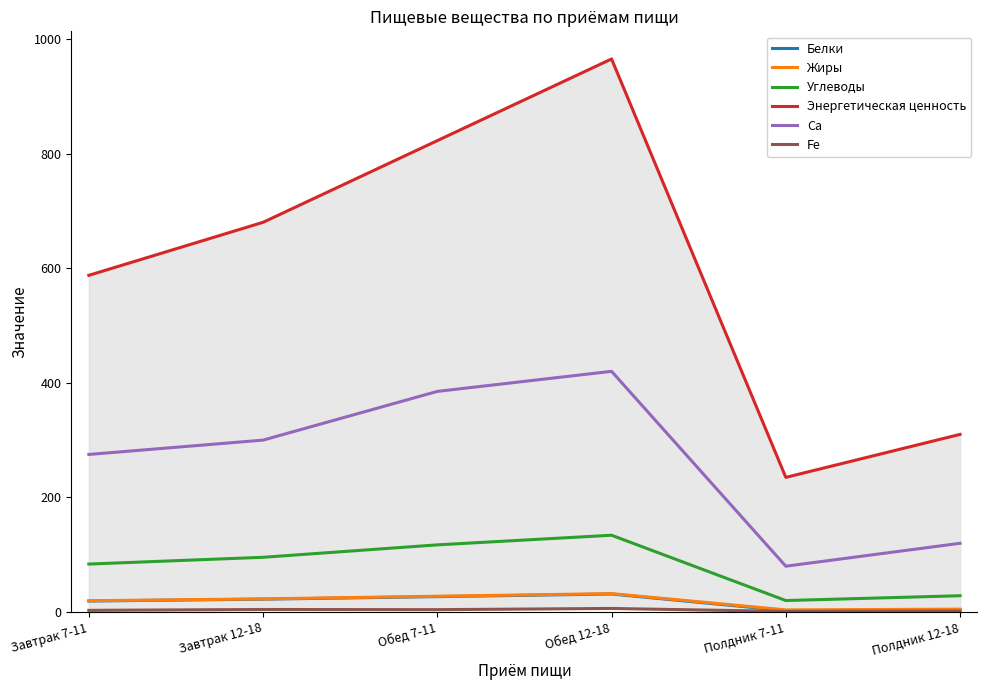

The value of Жиры at Завтрак 7-11 is 19.8. True or false?

True